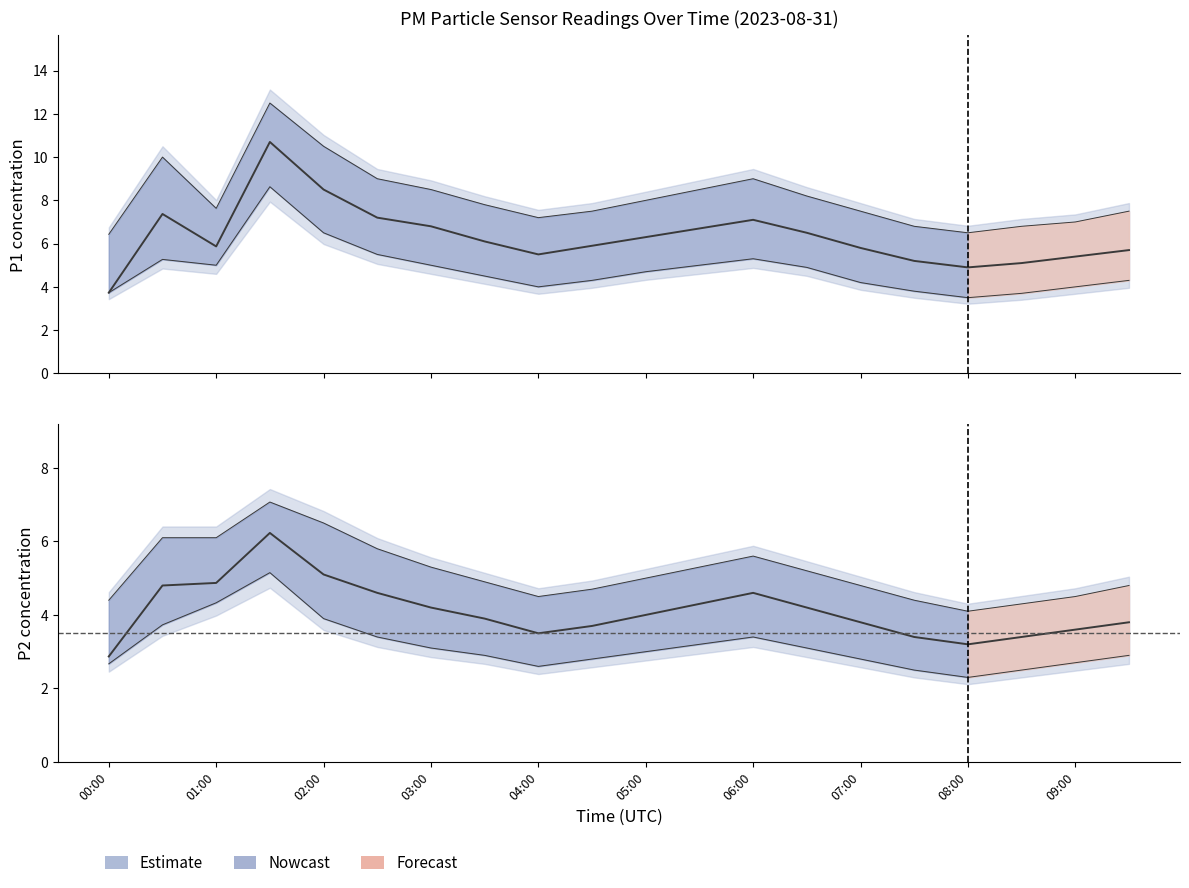

Reading left to right, what are all the values shown in this chart?

P1: 00:00=3.7	00:30=7.4	01:00=5.9	01:30=10.7	02:00=8.5	02:30=7.2	03:00=6.8	03:30=6.1	04:00=5.5	04:30=5.9	05:00=6.3	05:30=6.7	06:00=7.1	06:30=6.5	07:00=5.8	07:30=5.2	08:00=4.9	08:30=5.1	09:00=5.4	09:30=5.7
P1_upper: 00:00=6.4	00:30=10.0	01:00=7.6	01:30=12.5	02:00=10.5	02:30=9.0	03:00=8.5	03:30=7.8	04:00=7.2	04:30=7.5	05:00=8.0	05:30=8.5	06:00=9.0	06:30=8.2	07:00=7.5	07:30=6.8	08:00=6.5	08:30=6.8	09:00=7.0	09:30=7.5
P1_lower: 00:00=3.7	00:30=5.3	01:00=5.0	01:30=8.6	02:00=6.5	02:30=5.5	03:00=5.0	03:30=4.5	04:00=4.0	04:30=4.3	05:00=4.7	05:30=5.0	06:00=5.3	06:30=4.9	07:00=4.2	07:30=3.8	08:00=3.5	08:30=3.7	09:00=4.0	09:30=4.3
P2: 00:00=2.9	00:30=4.8	01:00=4.9	01:30=6.2	02:00=5.1	02:30=4.6	03:00=4.2	03:30=3.9	04:00=3.5	04:30=3.7	05:00=4.0	05:30=4.3	06:00=4.6	06:30=4.2	07:00=3.8	07:30=3.4	08:00=3.2	08:30=3.4	09:00=3.6	09:30=3.8
P2_upper: 00:00=4.4	00:30=6.1	01:00=6.1	01:30=7.1	02:00=6.5	02:30=5.8	03:00=5.3	03:30=4.9	04:00=4.5	04:30=4.7	05:00=5.0	05:30=5.3	06:00=5.6	06:30=5.2	07:00=4.8	07:30=4.4	08:00=4.1	08:30=4.3	09:00=4.5	09:30=4.8
P2_lower: 00:00=2.7	00:30=3.7	01:00=4.3	01:30=5.2	02:00=3.9	02:30=3.4	03:00=3.1	03:30=2.9	04:00=2.6	04:30=2.8	05:00=3.0	05:30=3.2	06:00=3.4	06:30=3.1	07:00=2.8	07:30=2.5	08:00=2.3	08:30=2.5	09:00=2.7	09:30=2.9